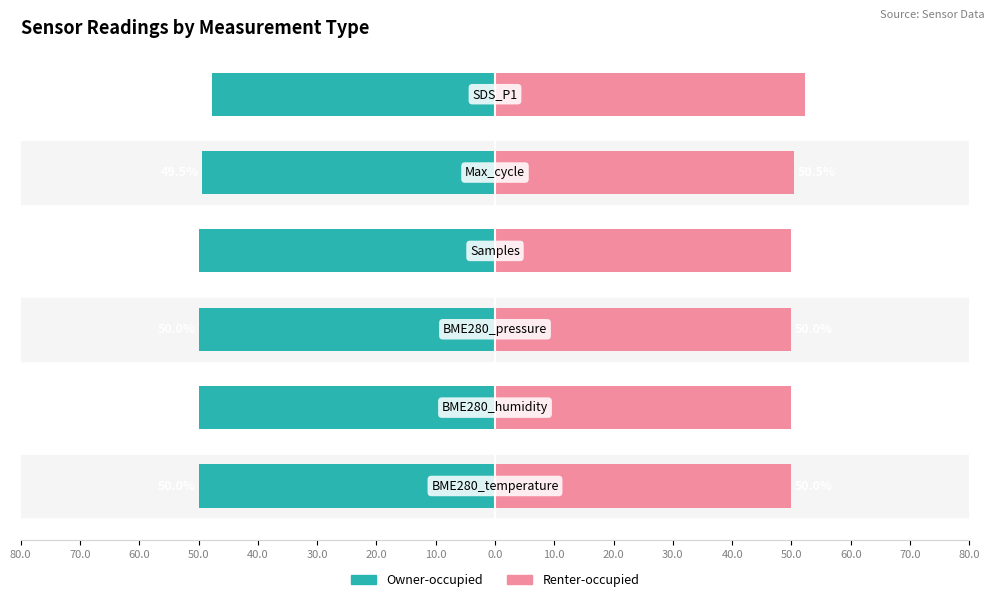

What are all the series names shown in the legend?

Owner-occupied, Renter-occupied